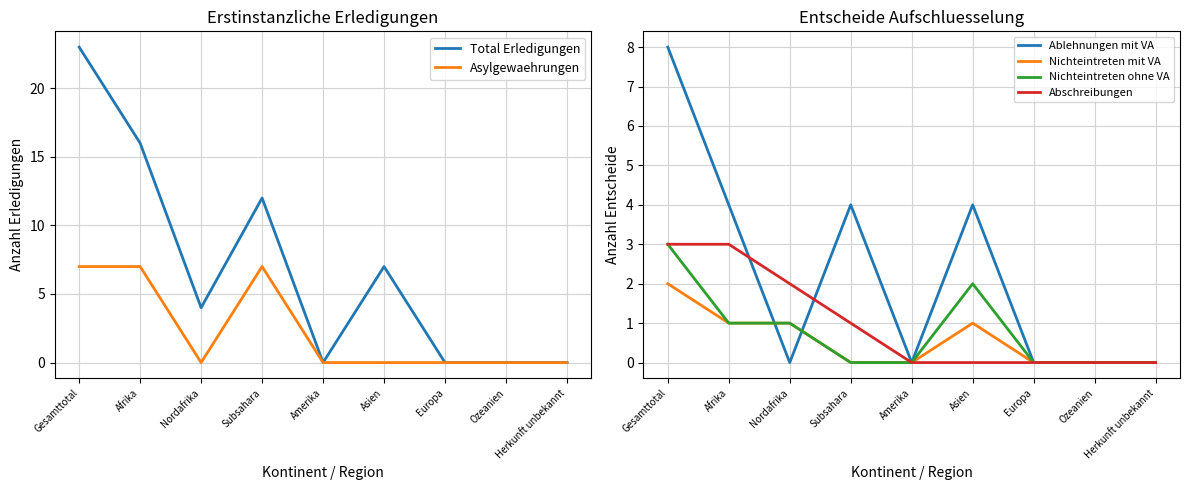

Is it true that Abschreibungen equals 0 at Asien?

True